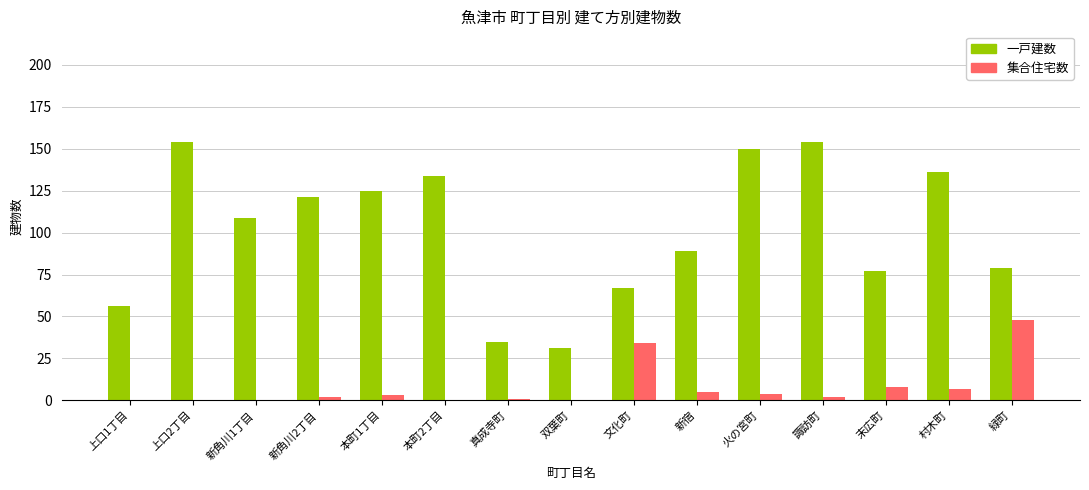

What is the spread (max minus min) of values at 真成寺町?

34